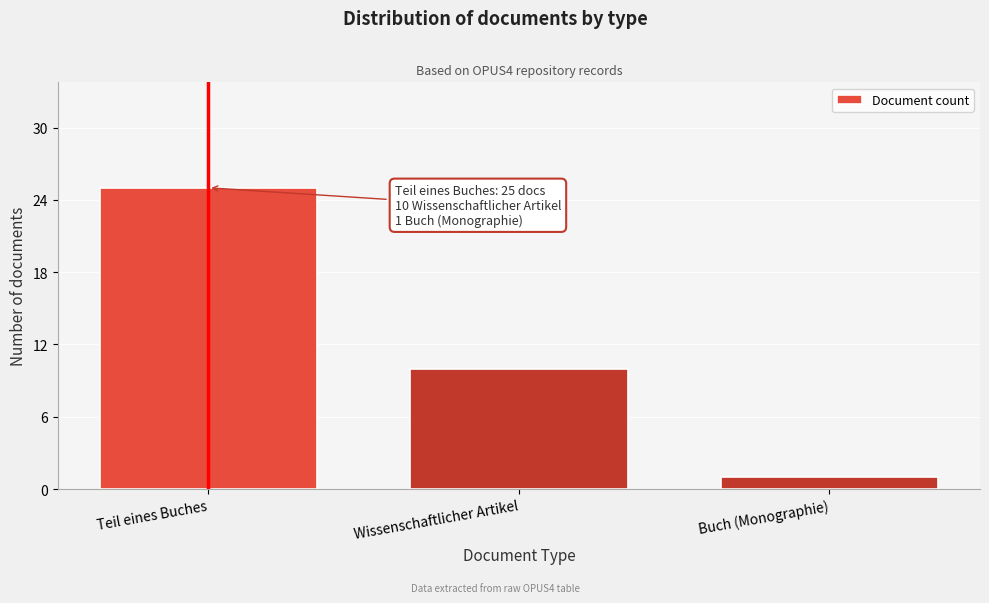

Reading left to right, list all the values displayed in this chart.

25	10	1